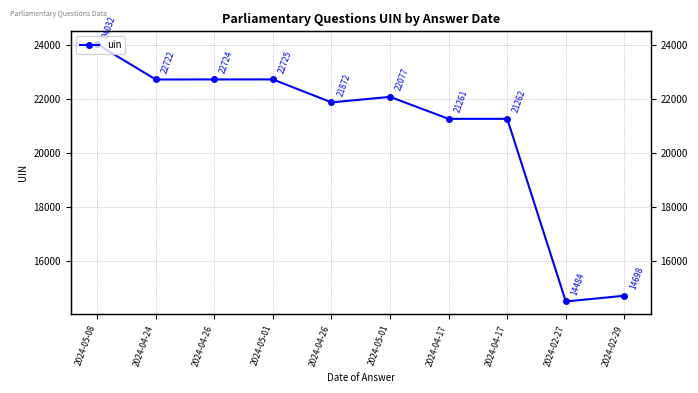

How many points are higher than both their immediate neighbors (excluding endpoints)?

3